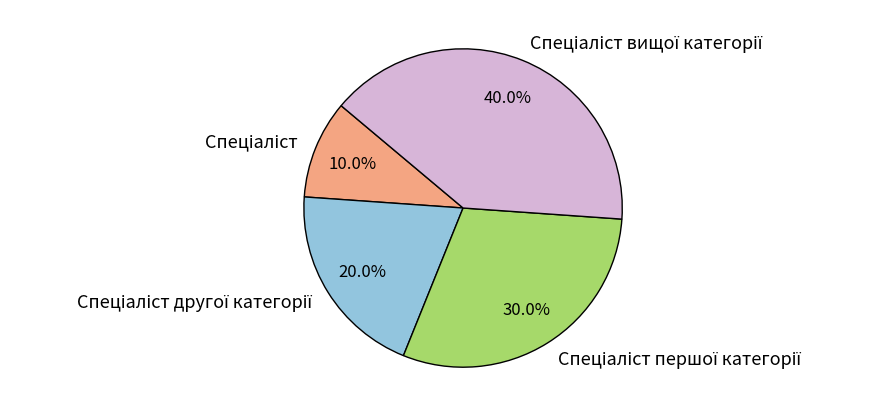

Is there a majority slice in this chart?

No